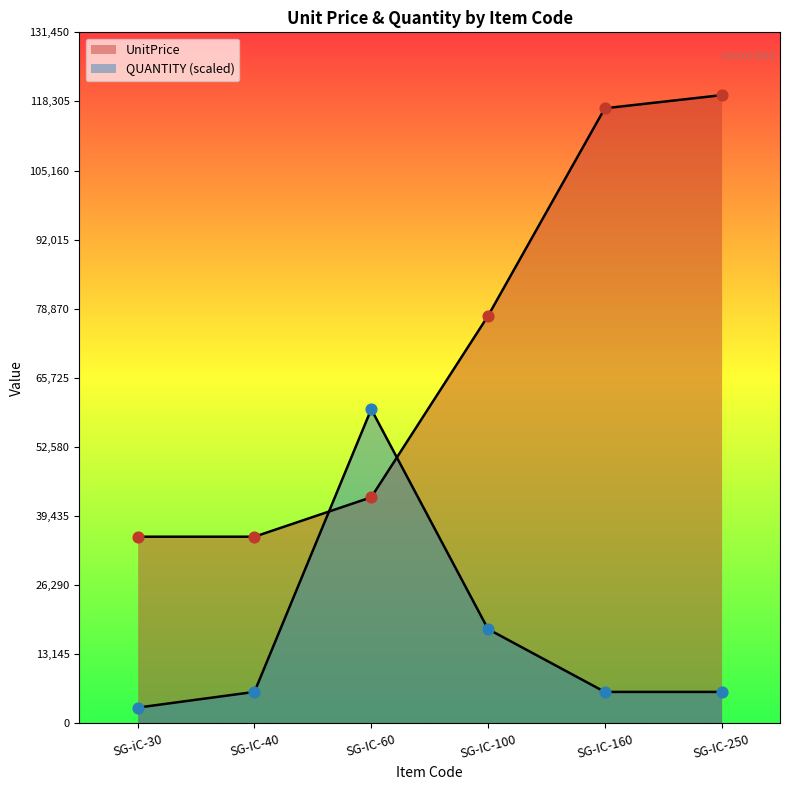

Which series has the largest Y range (max minus min)?

UnitPrice